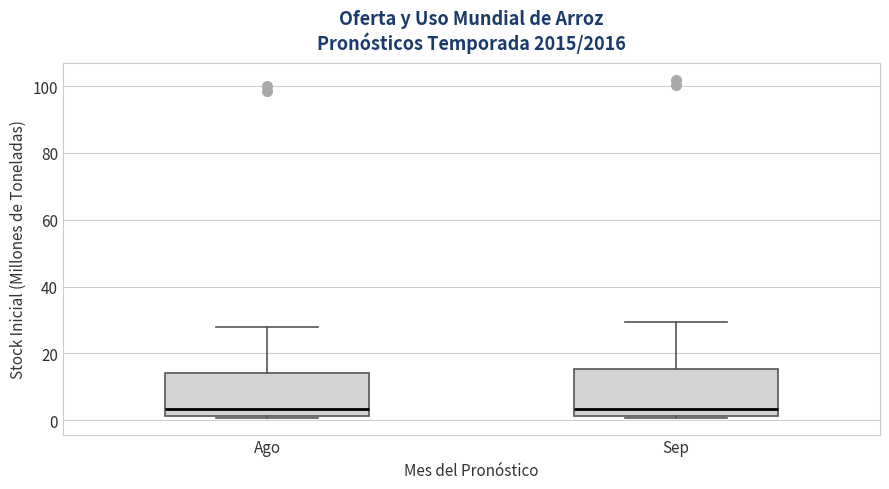

Reading left to right, transcribe this box plot: for each box, give where its median line is, the range the box spans, and where its two whiskers end, as read against the y-axis. The values are not printed on the chart, so give them approximately, as read against the axis.

Ago: median 4, box 2 to 14, whiskers 0 to 28
Sep: median 4, box 2 to 16, whiskers 0 to 30